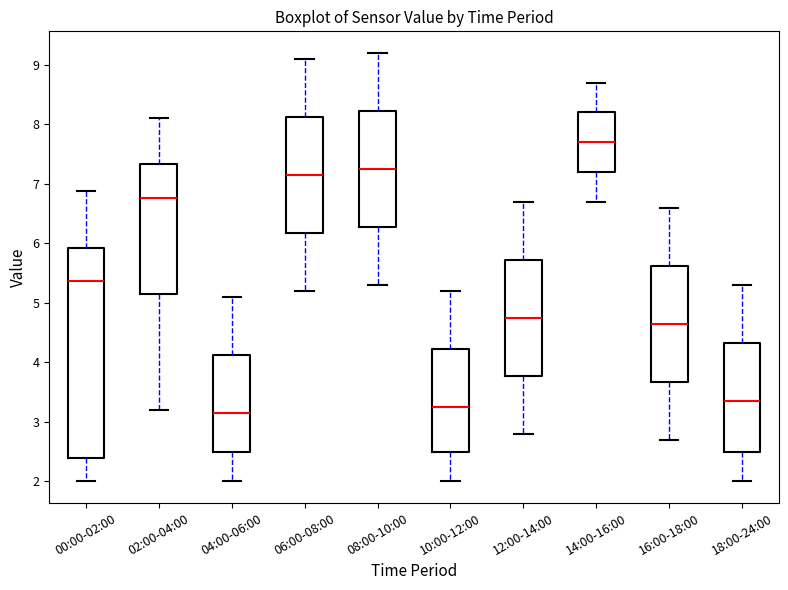

Which box is the tallest, from its lower edge to its upper edge?

00:00-02:00